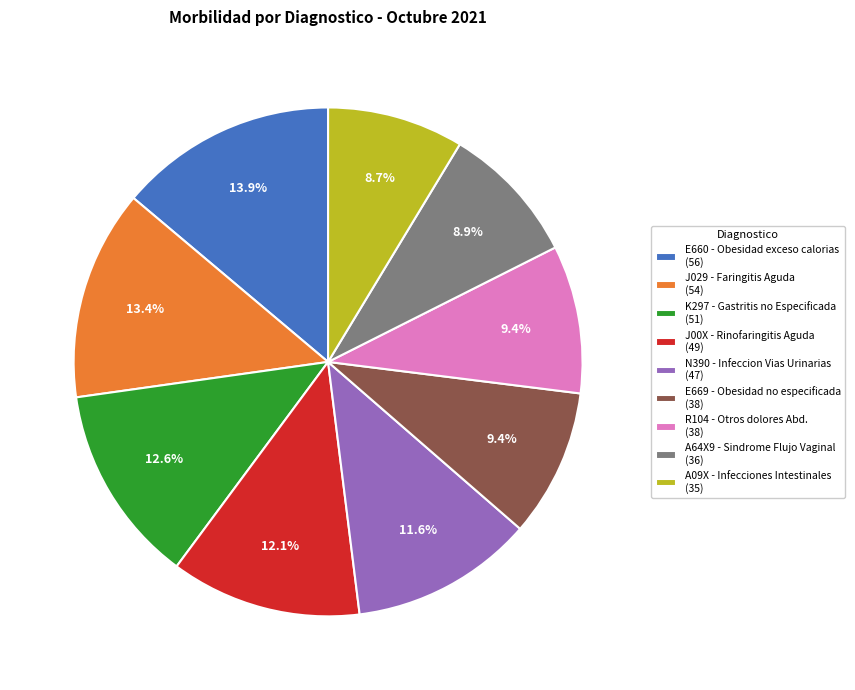

Combined, what portion of the pie is K297 - Gastritis no Especificada (51) and A09X - Infecciones Intestinales (35)?

21.3%